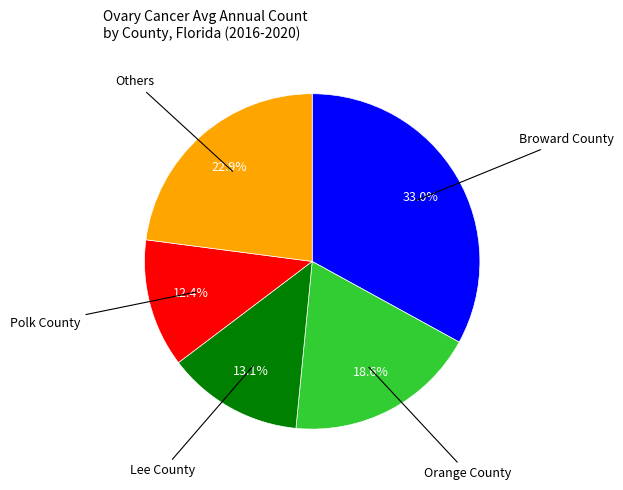

Is there a majority slice in this chart?

No